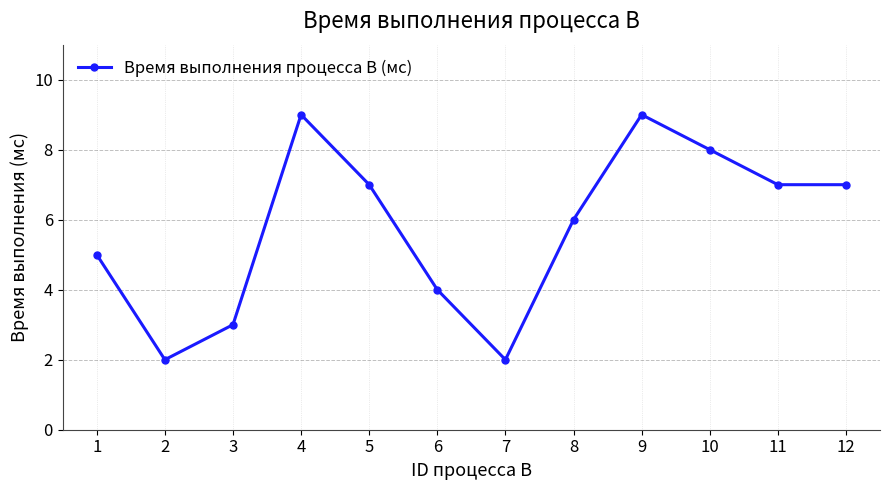

At which category does the data reach its first local peak?

4